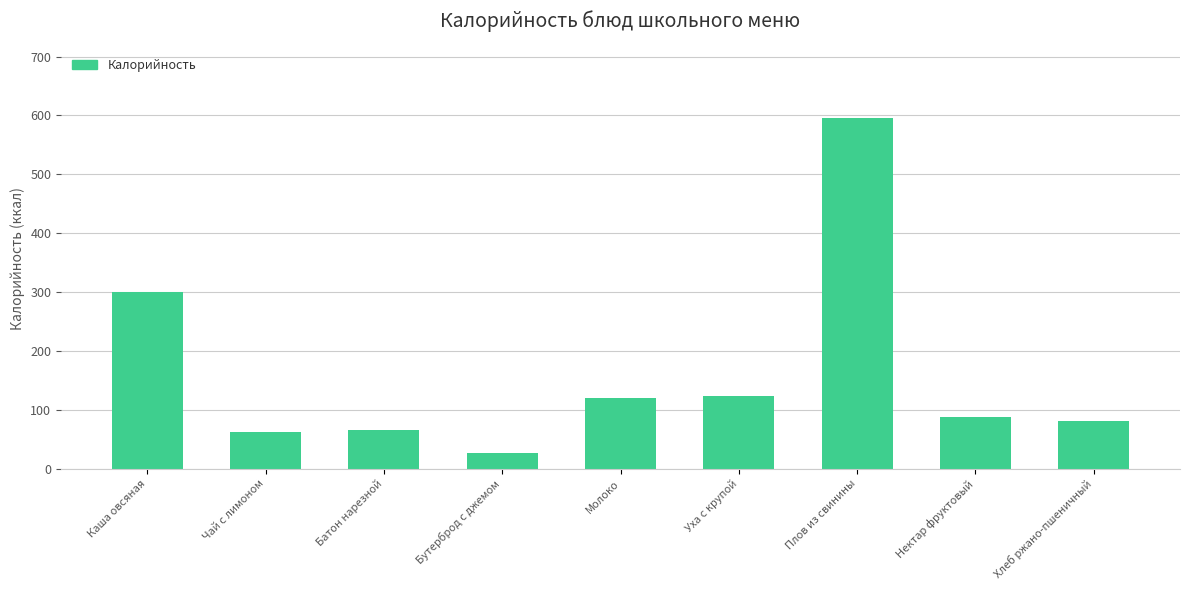

At which label is the value closest to 311?

Каша овсяная